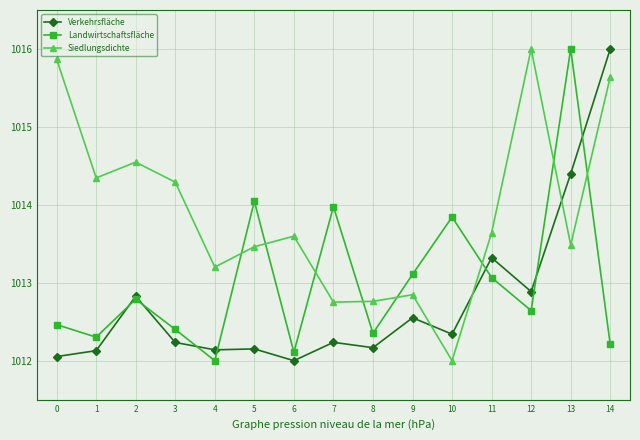

List the series in order of their overall mean, highest first.

Siedlungsdichte, Landwirtschaftsfläche, Verkehrsfläche